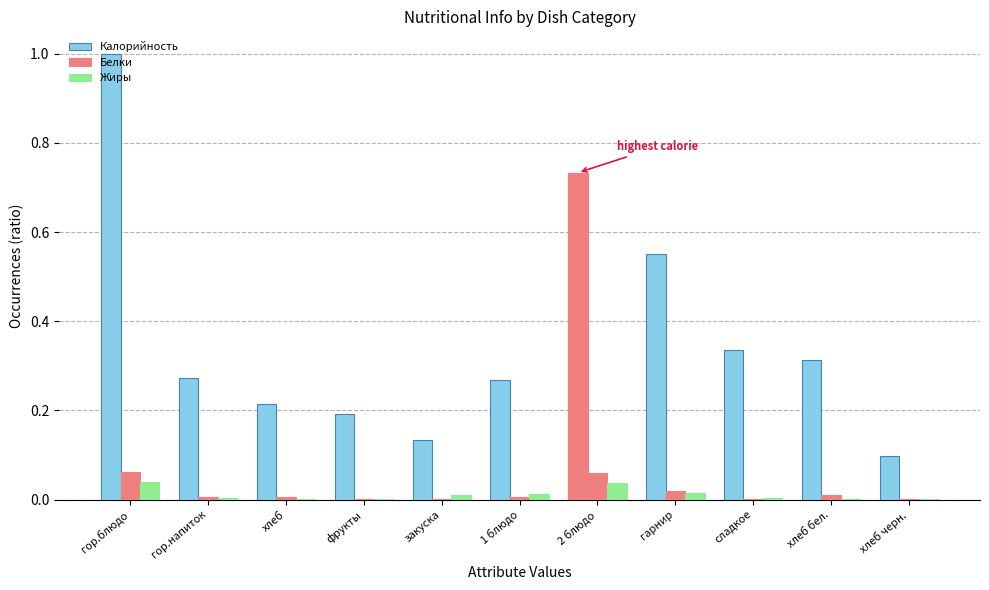

Which series has the largest total across all categories?

Калорийность